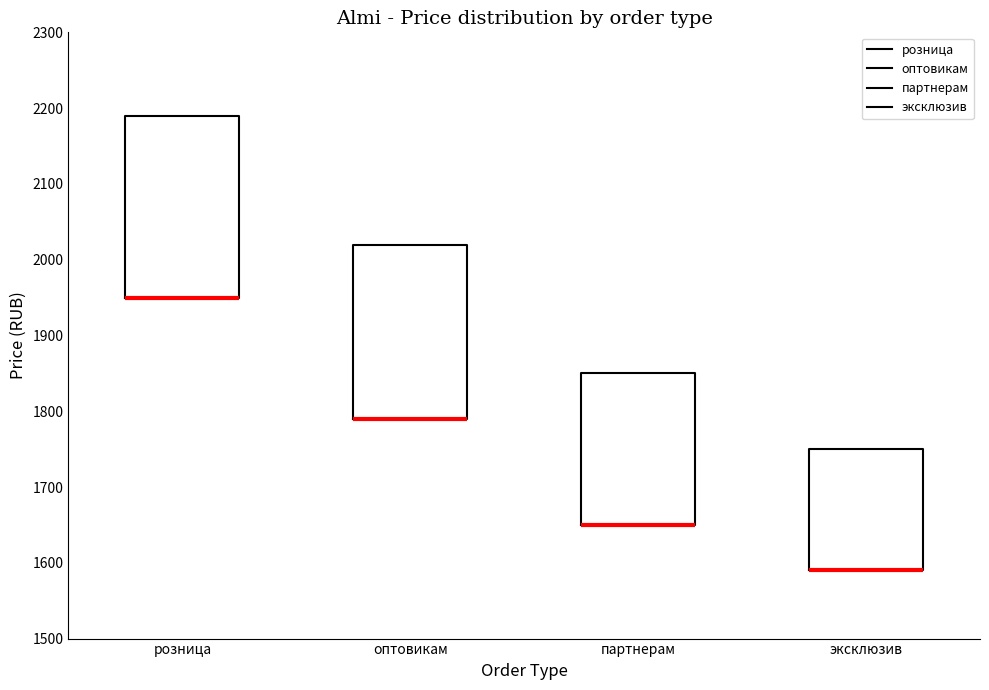

Reading left to right, transcribe this box plot: for each box, give where its median line is, the range the box spans, and where its two whiskers end, as read against the y-axis. The values are not printed on the chart, so give them approximately, as read against the axis.

розница: median 1950 (drawn on the box's lower edge), box 1950 to 2190, whiskers 1950 to 2190
оптовикам: median 1790 (drawn on the box's lower edge), box 1790 to 2020, whiskers 1790 to 2020
партнерам: median 1650 (drawn on the box's lower edge), box 1650 to 1850, whiskers 1650 to 1850
эксклюзив: median 1590 (drawn on the box's lower edge), box 1590 to 1750, whiskers 1590 to 1750